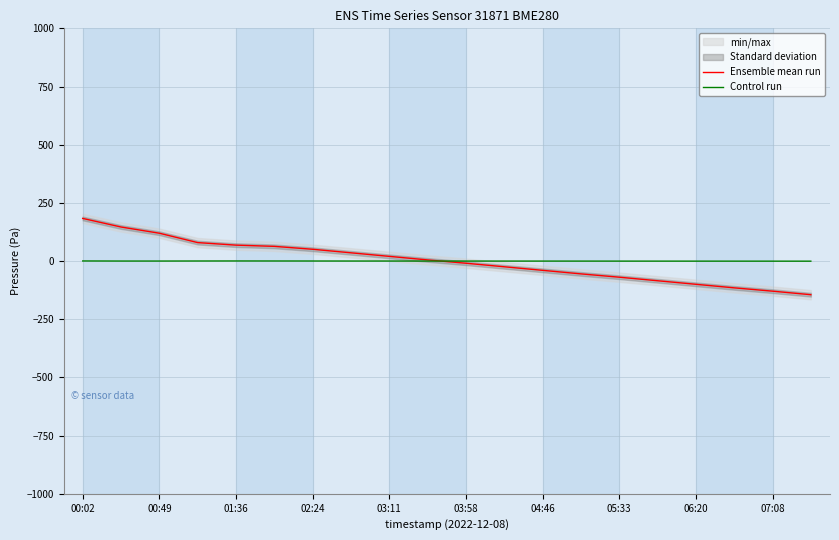

Where does the Ensemble mean run series first go above 4?

00:02